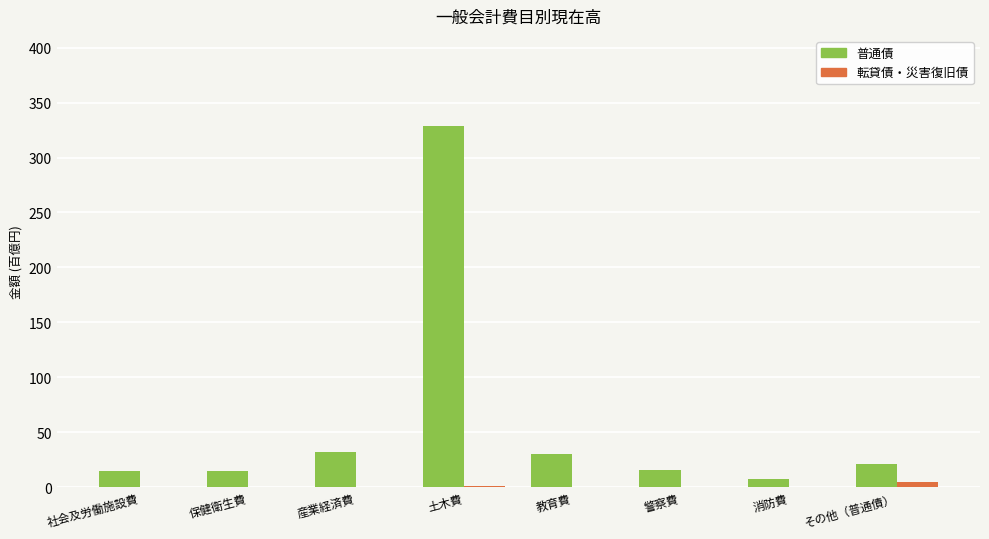

What is the spread (max minus min) of values at 消防費?

7.1